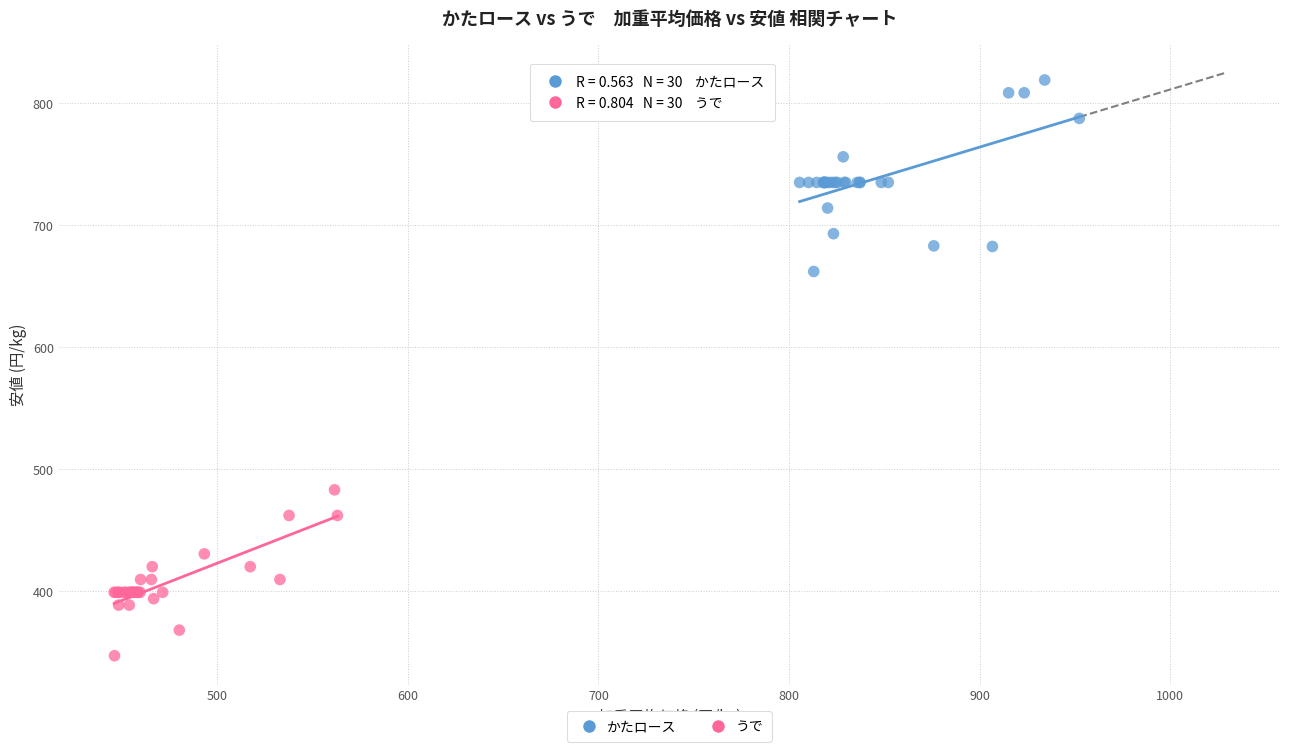

Which series contains the lowest Y value?

うで